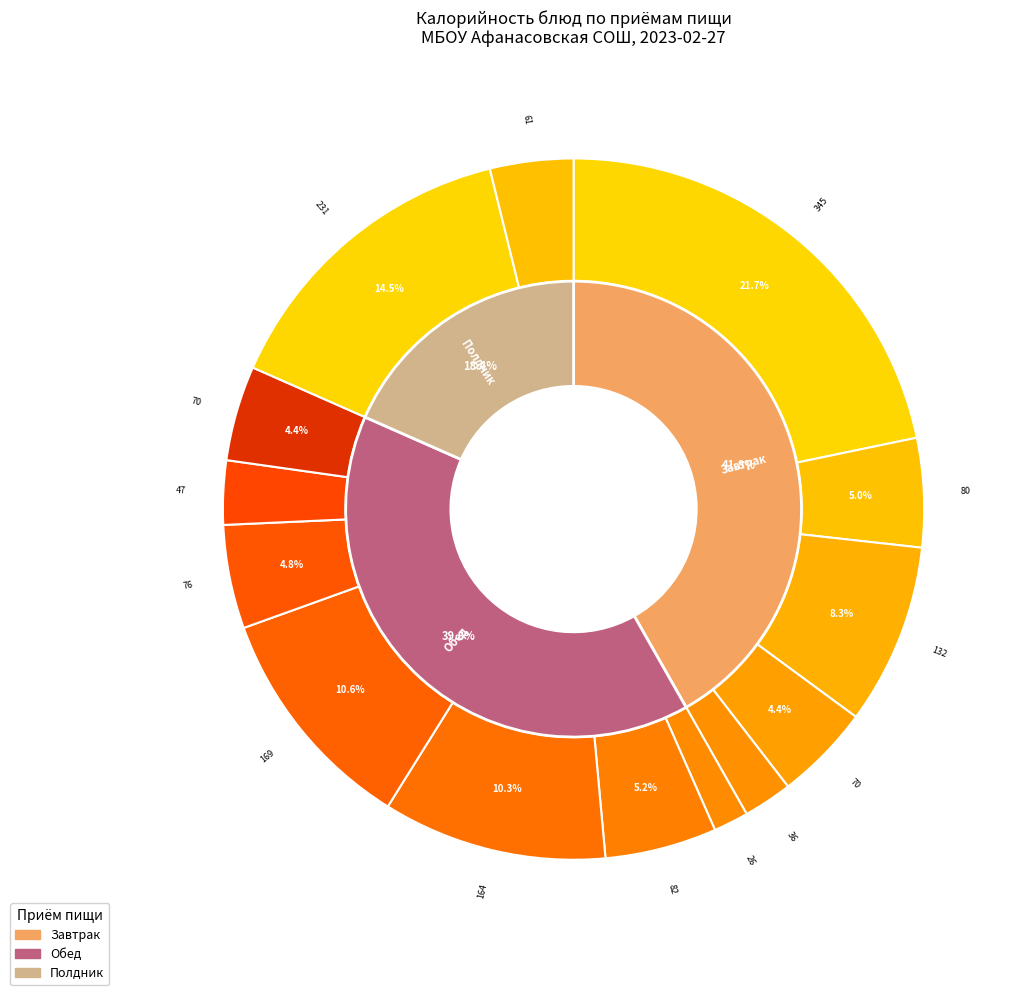

What percentage is the Хлеб пшеничный slice, to the nearest percent?

3%